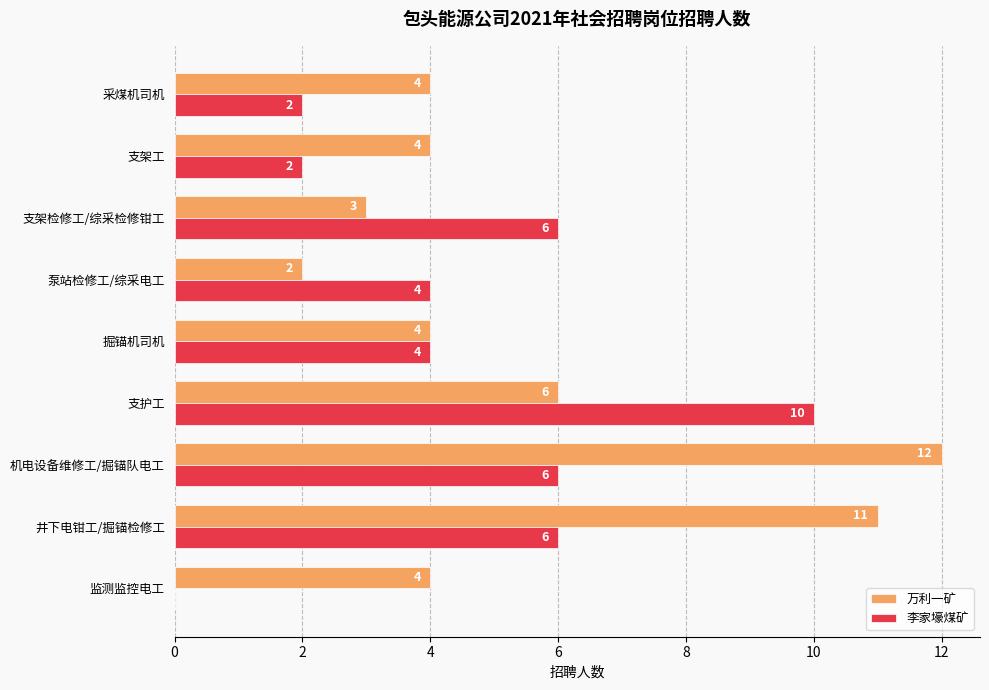

Which series has the largest total across all categories?

万利一矿